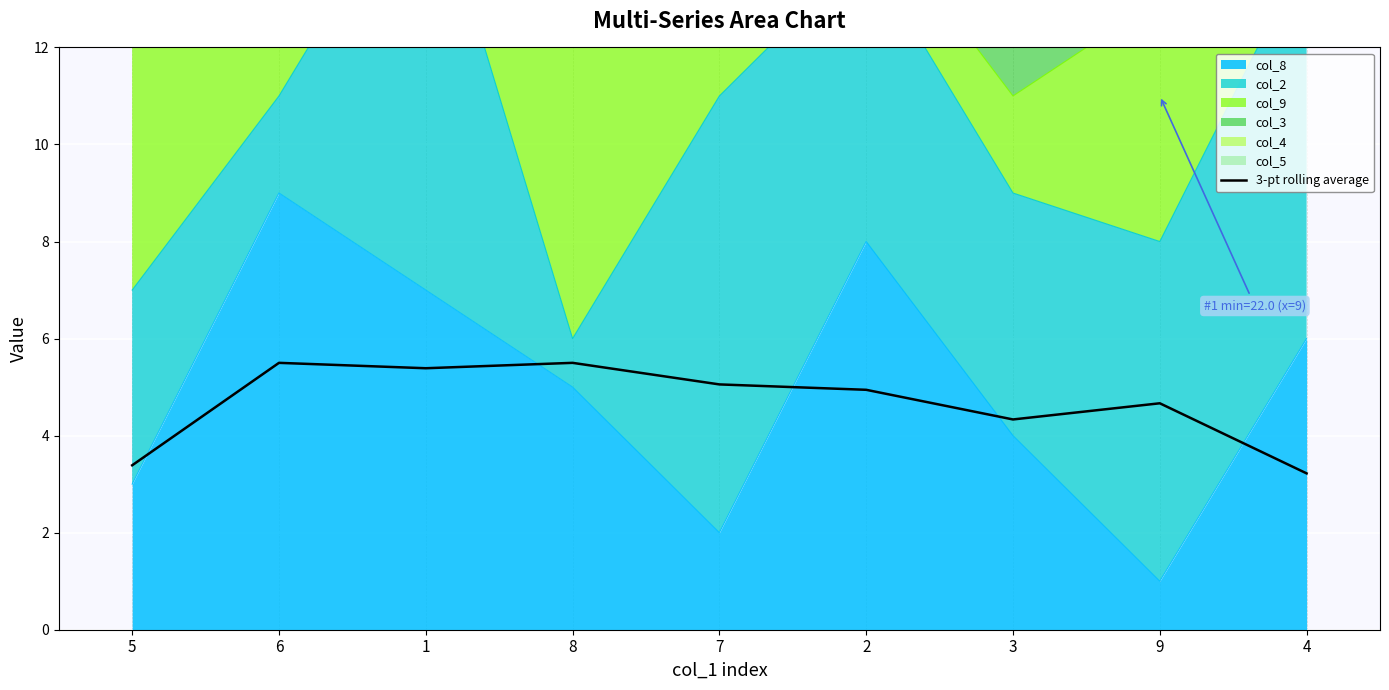

Between 6 and 1, which is larger?

6